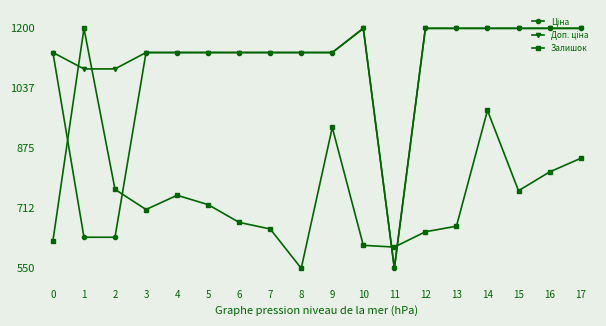

What is the total value across all series at 9?

3200.5